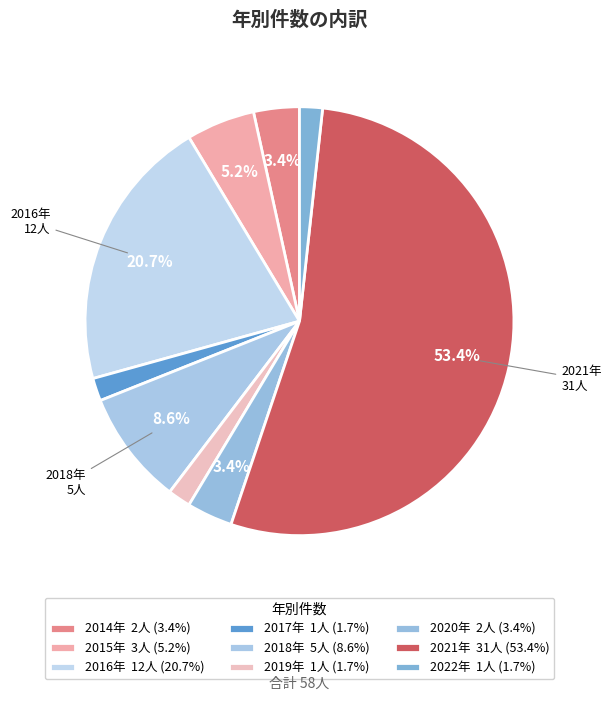

Is the sum of 2020年 and 2019年 greater than half?

No